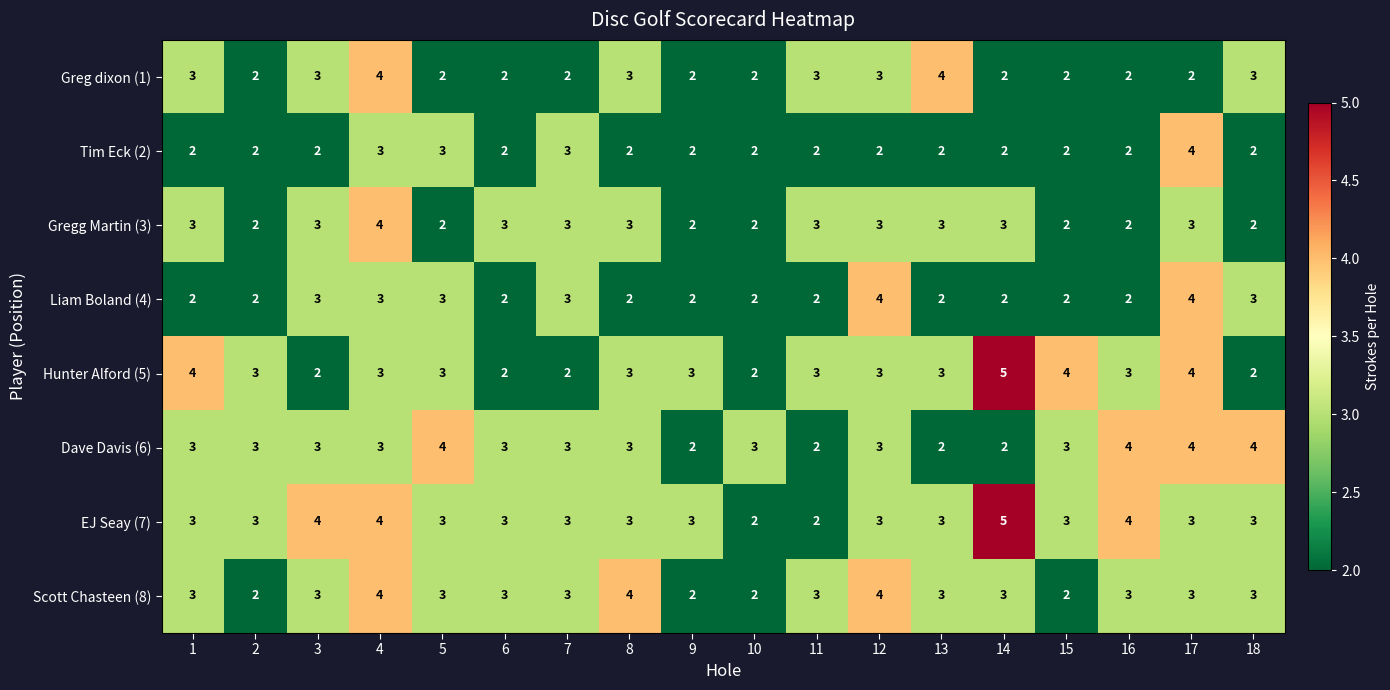

Between 10 and 15, which series saw the biggest shift?

Hunter Alford (5)